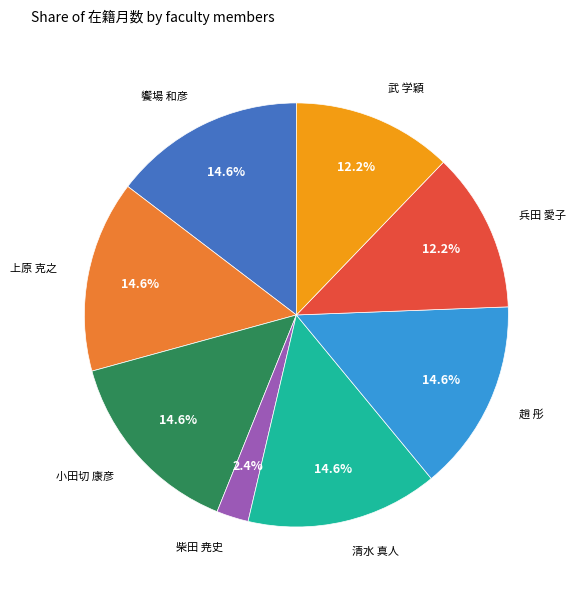

Does any single category account for the majority?

No